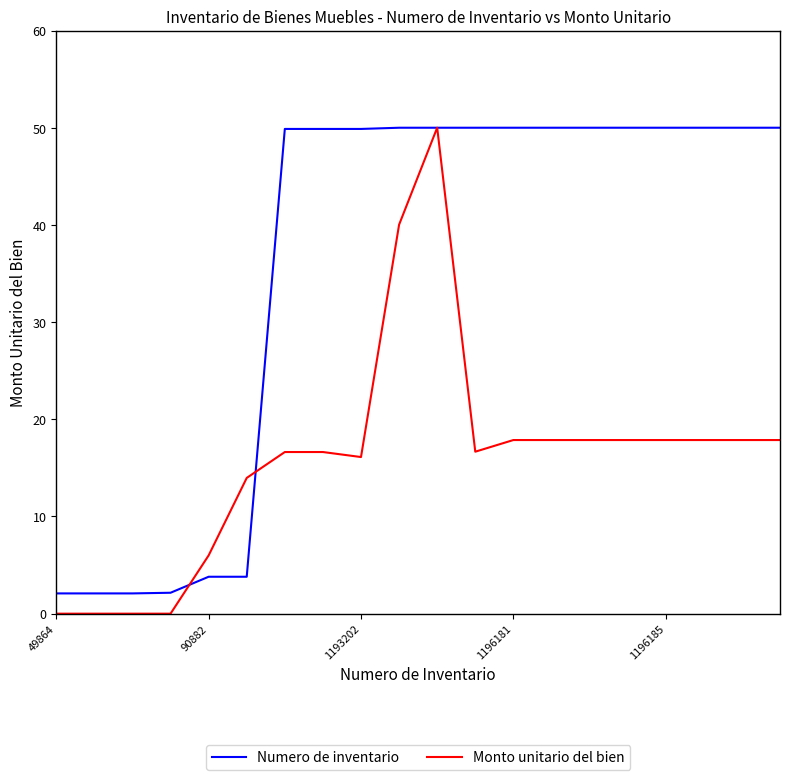

Does the chart display data point markers on the line(s)?

No